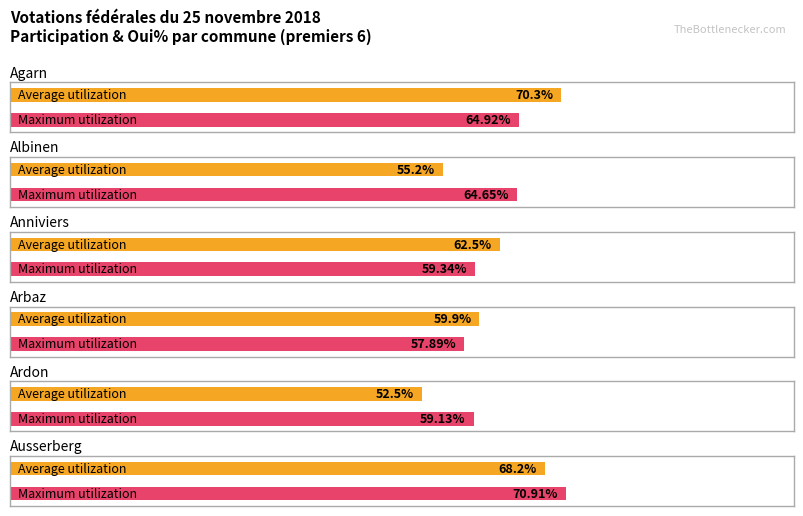

Which label corresponds to the smallest value in the chart?

Ardon